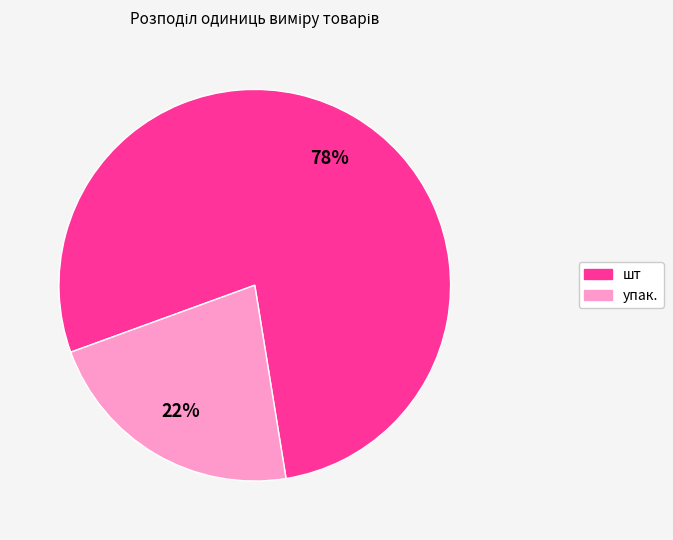

Between упак. and шт, which is larger?

шт